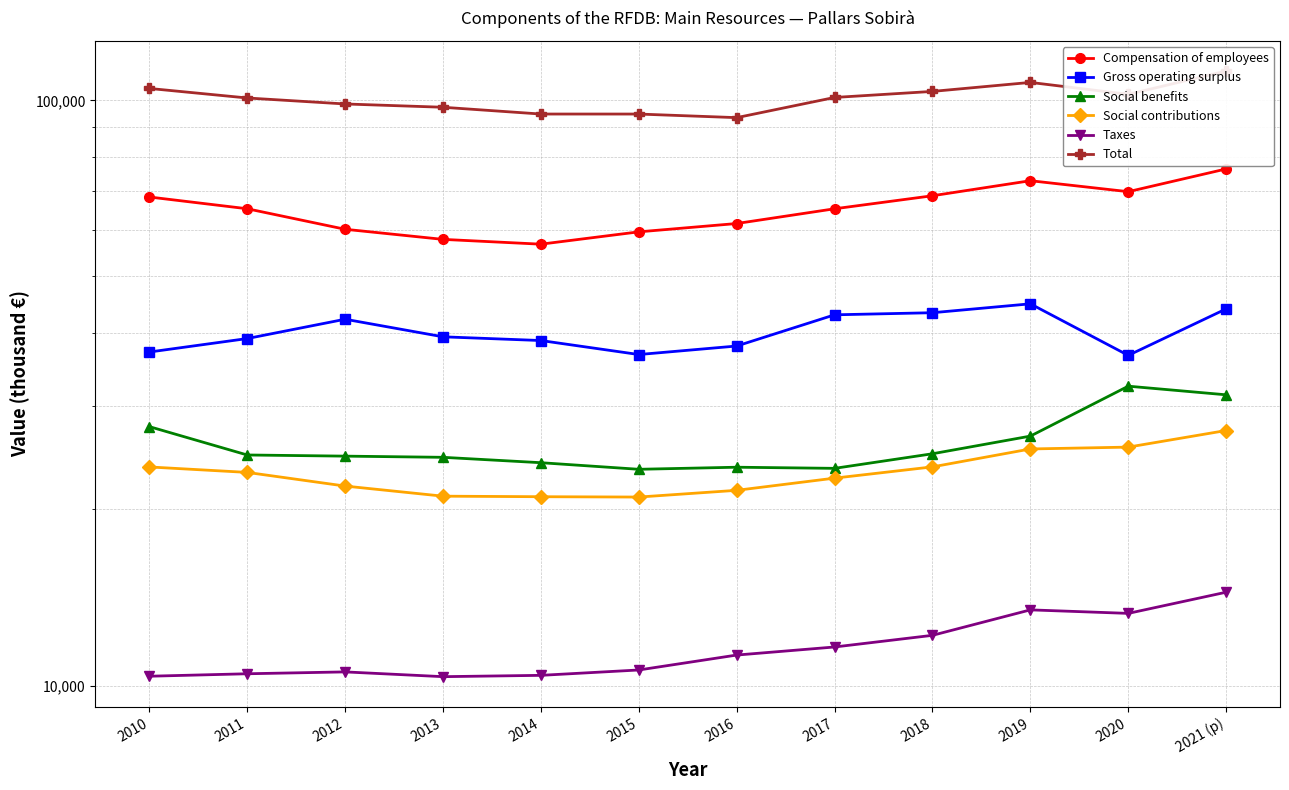

Which category has the highest value in the Taxes series?

2021 (p)